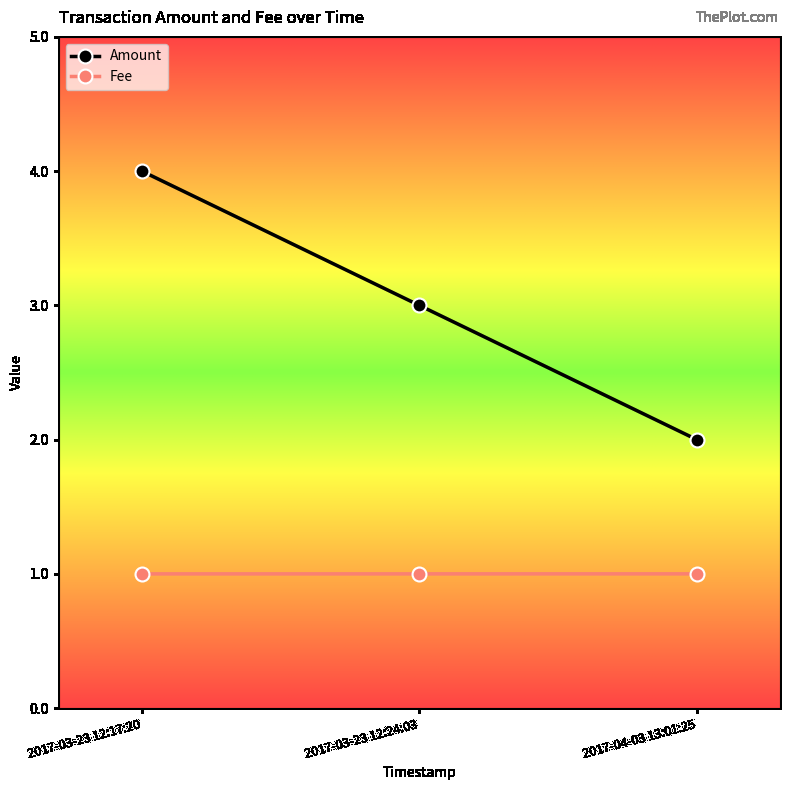

The value of Fee at 2017-04-03 13:01:25 is 0.7. True or false?

False